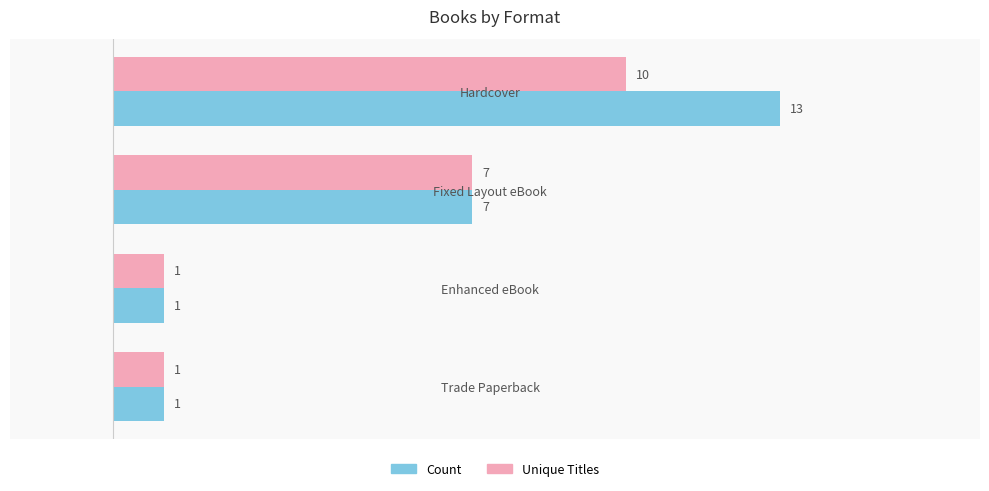

Which label corresponds to the largest value in the chart?

Hardcover